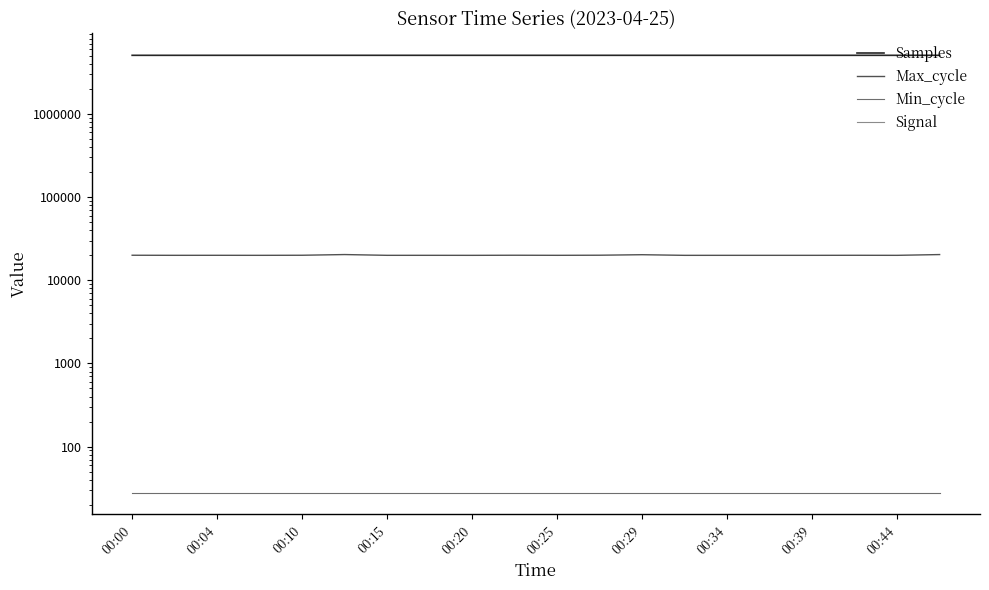

Which has a higher value, 00:29 or 00:34?

00:29